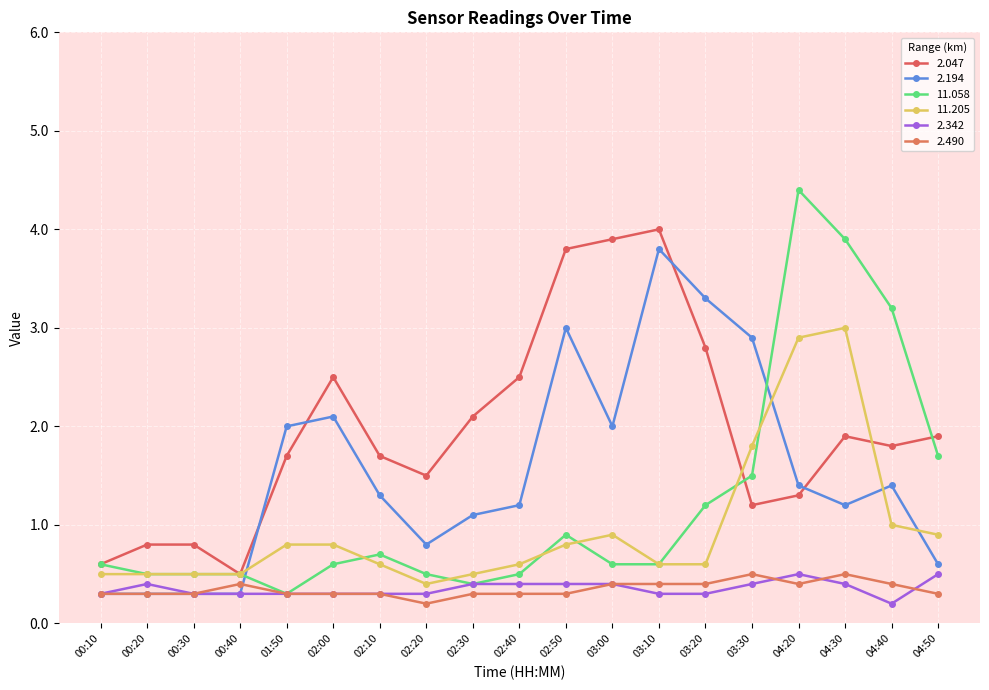

Rank the series at 01:50 from highest to lowest value.

2.194, 2.047, 11.205, 11.058, 2.342, 2.490